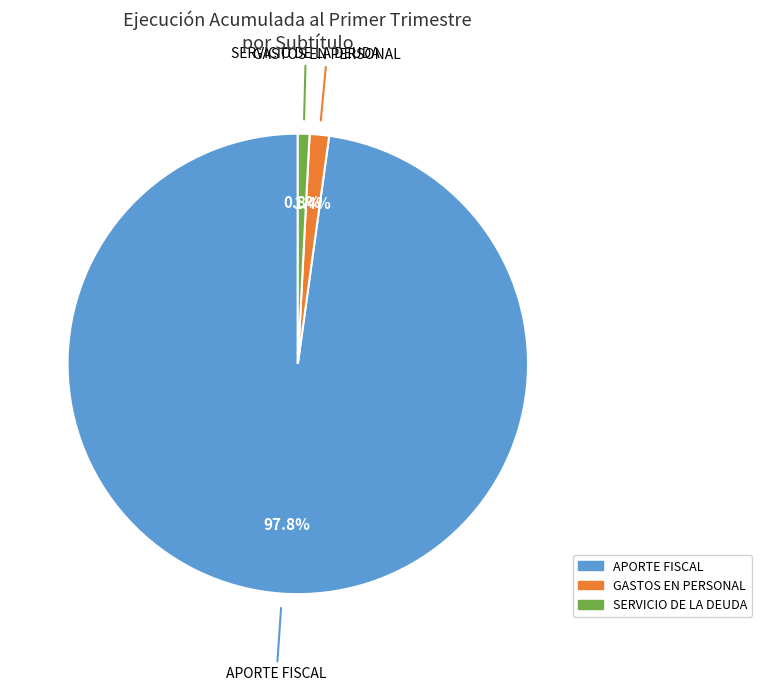

Does any single category account for the majority?

Yes